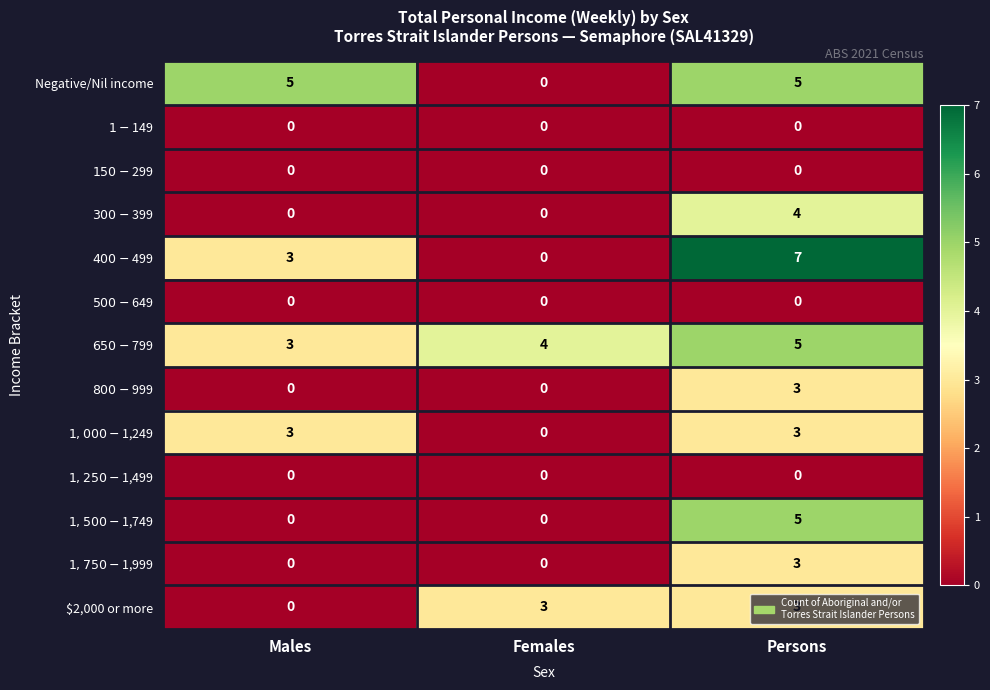

Which series has the largest total across all categories?

$650-$799